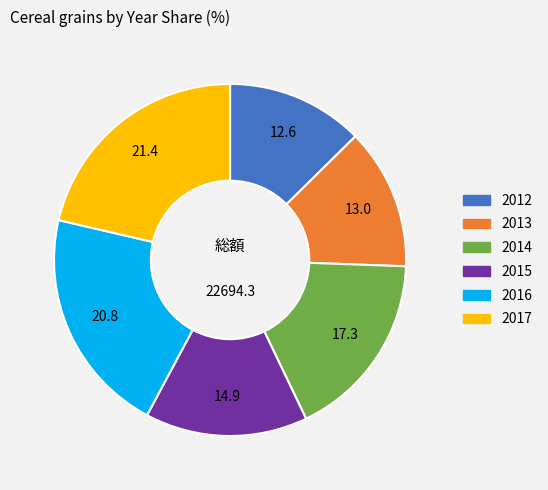

Between 2014 and 2015, which is larger?

2014